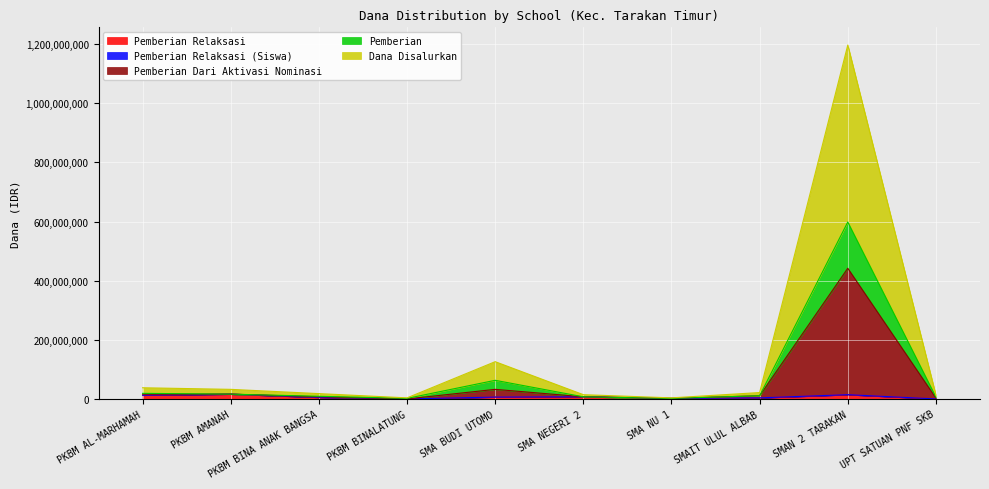

What is the highest value of the Pemberian Relaksasi series?

16200000